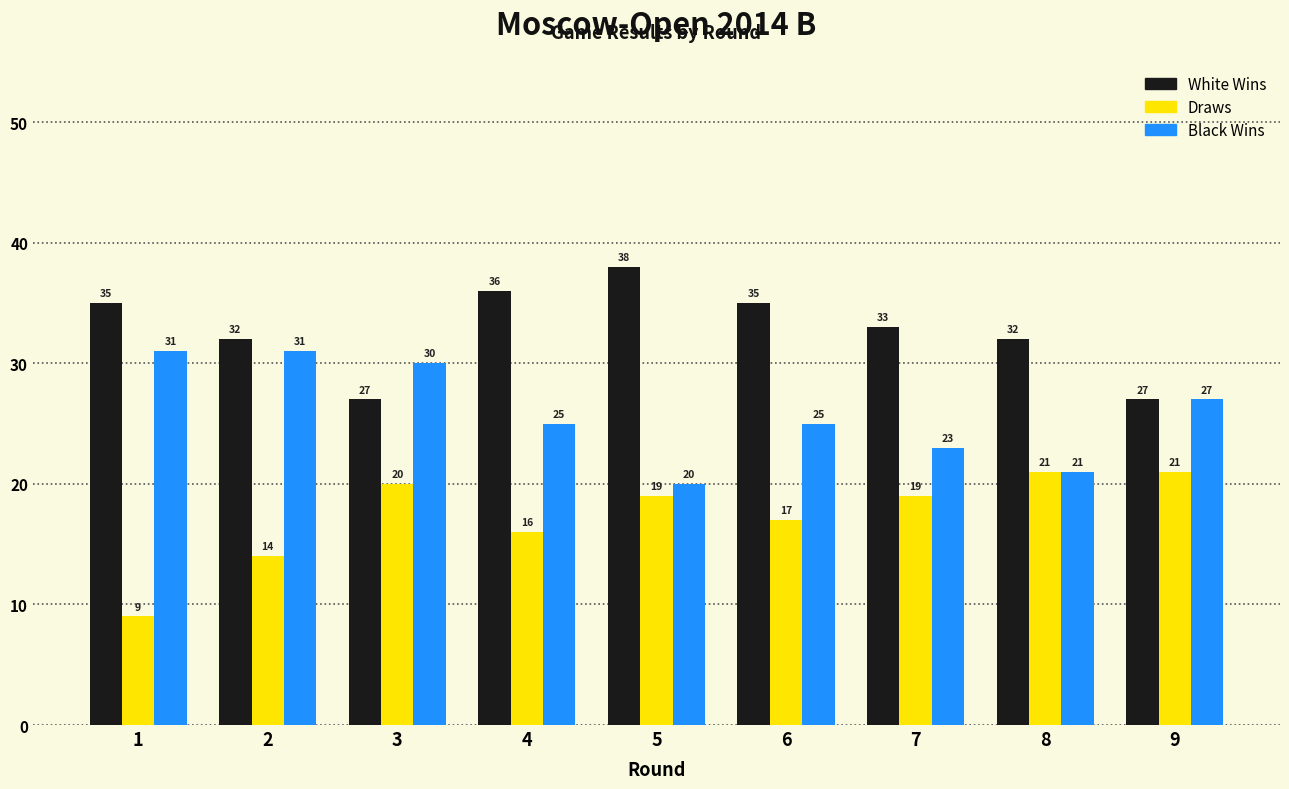

How many bars are there in total?

27